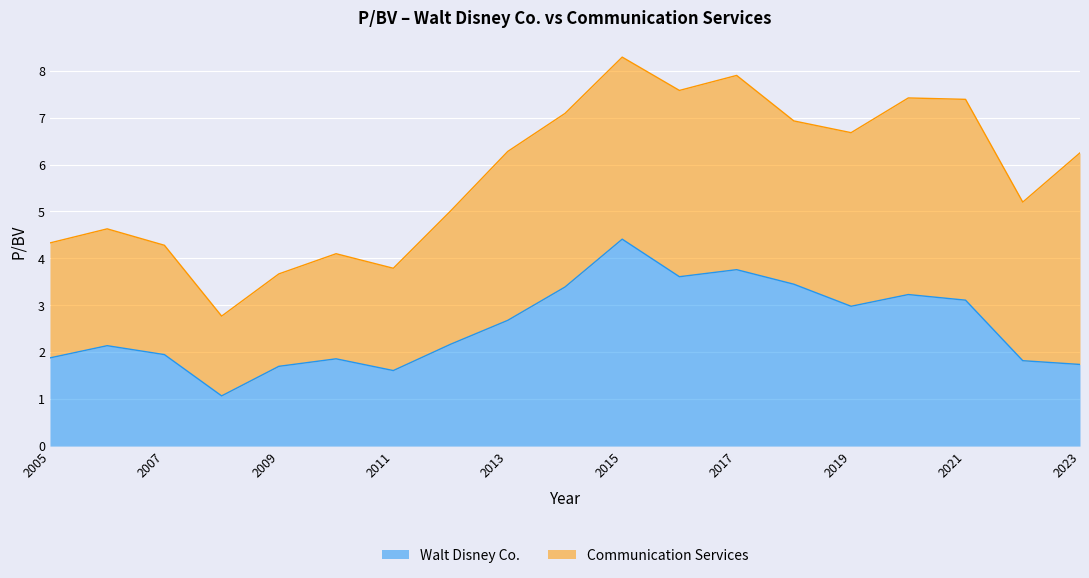

What is the value of the 6th point from the left?

1.9